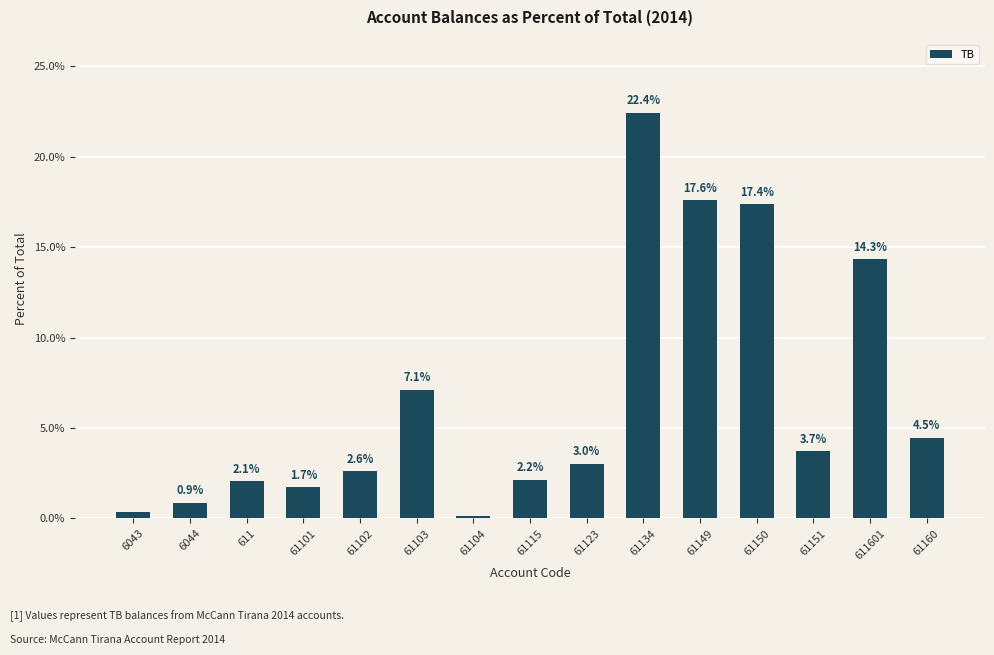

What is the difference between the maximum and minimum values?

22.3